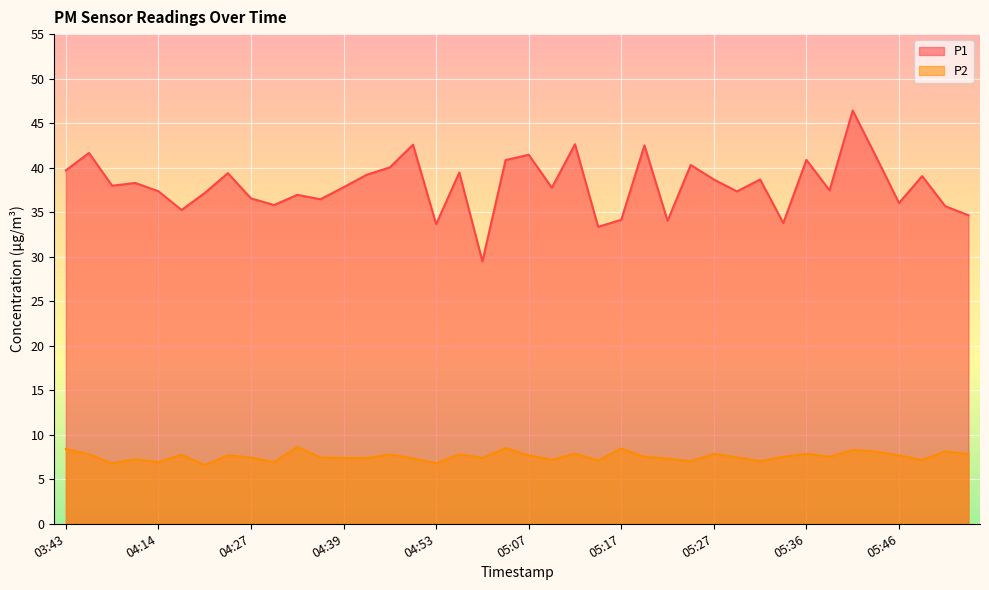

Is it true that P1 equals 29.5 at 05:02?

True